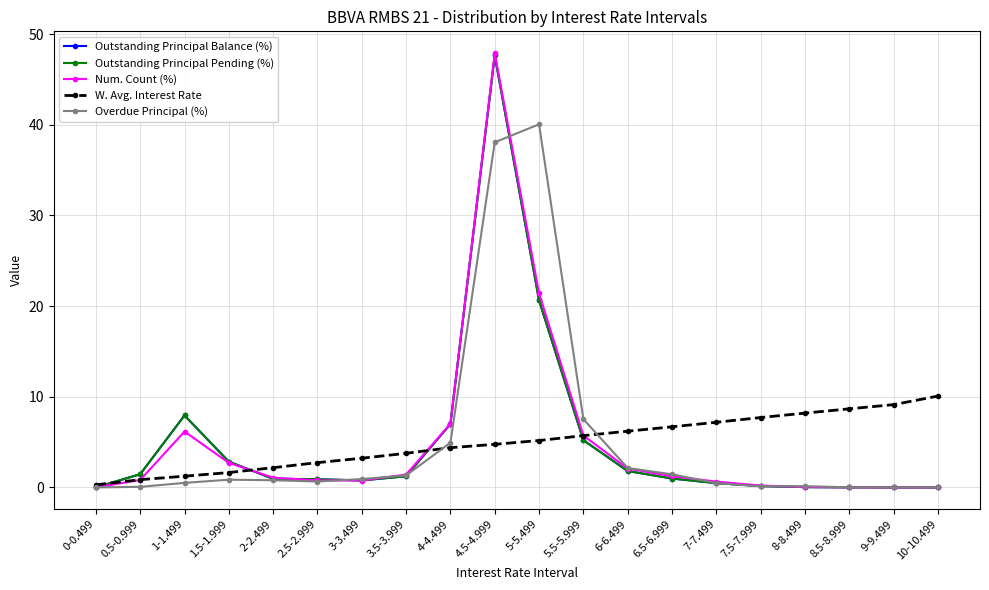

What is the label of the 6th point from the left?

2.5-2.999